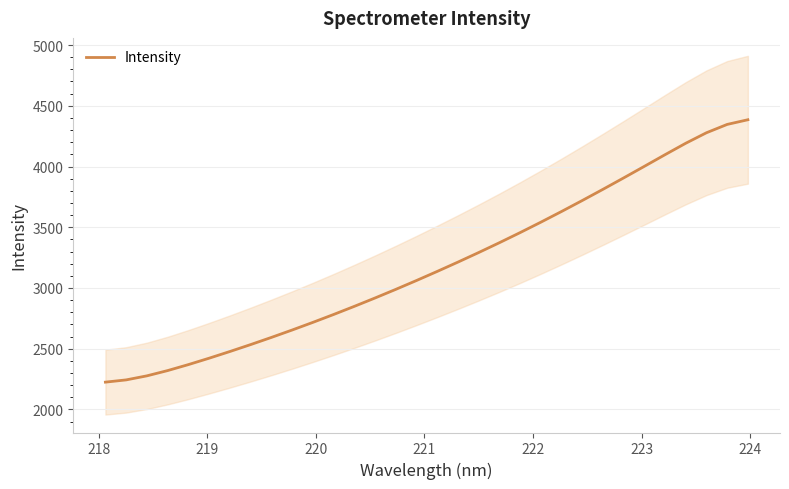

How many data points are less than 3136?

16